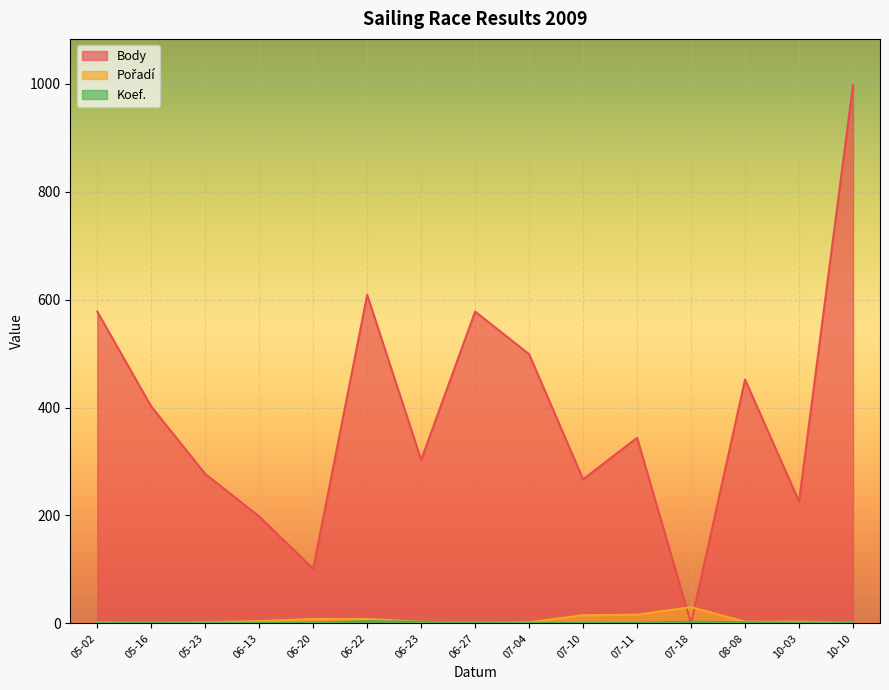

The value of Body at 10-10 is 998. True or false?

True